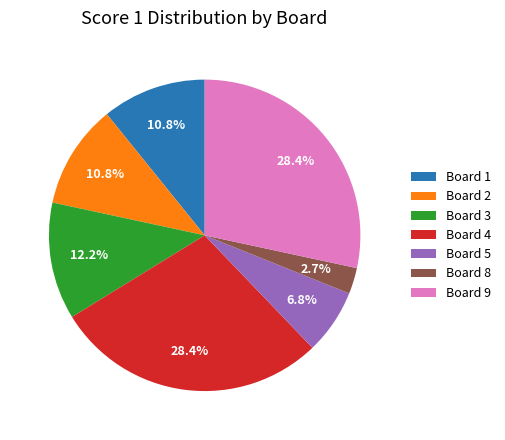

Does Board 2 represent more than half of the total?

No